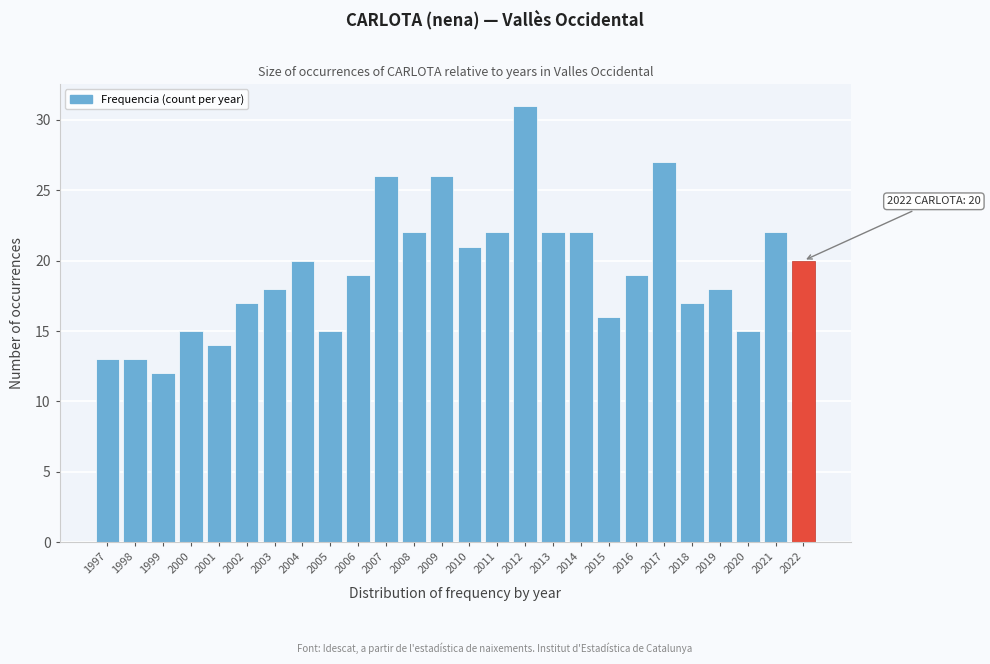

Reading left to right, list all the values displayed in this chart.

13	13	12	15	14	17	18	20	15	19	26	22	26	21	22	31	22	22	16	19	27	17	18	15	22	20